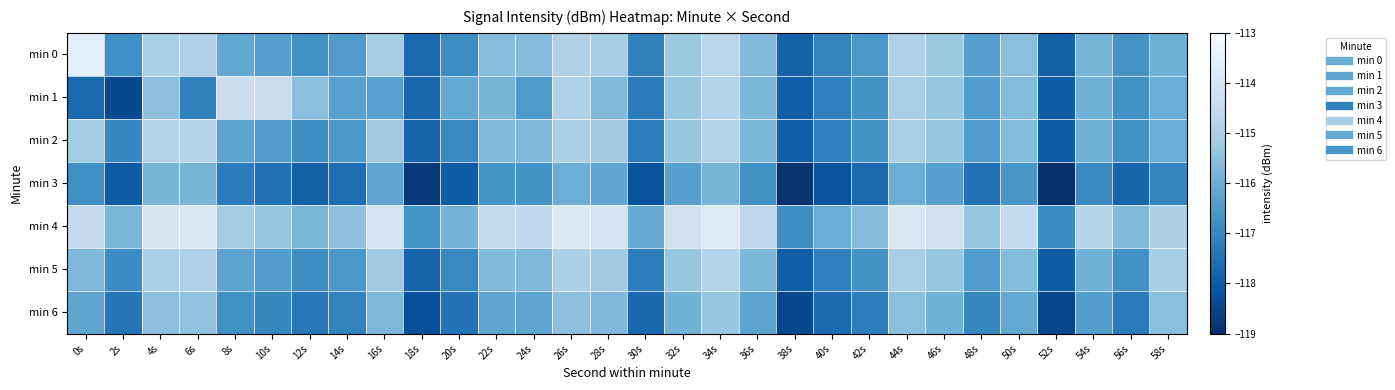

Rank the series by their maximum value, from highest to lowest.

min 0, min 4, min 1, min 2, min 5, min 6, min 3